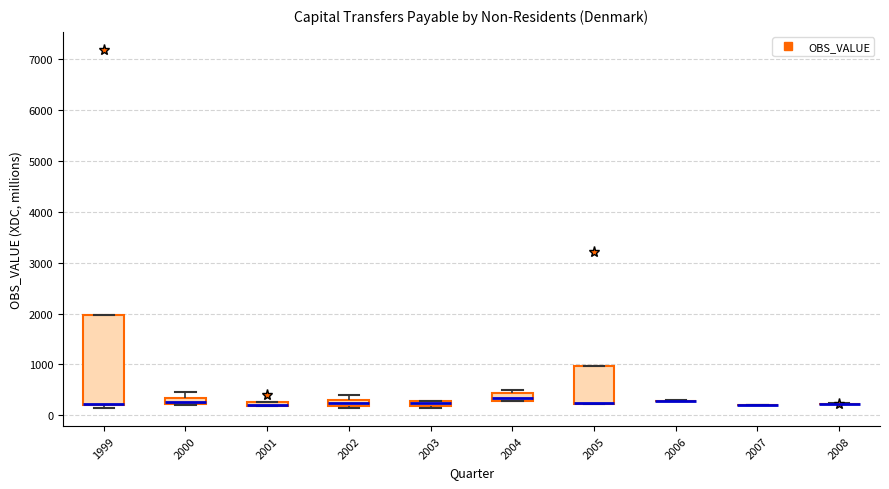

Comparing the boxes themselves (not the whiskers), which one is the tallest?

1999